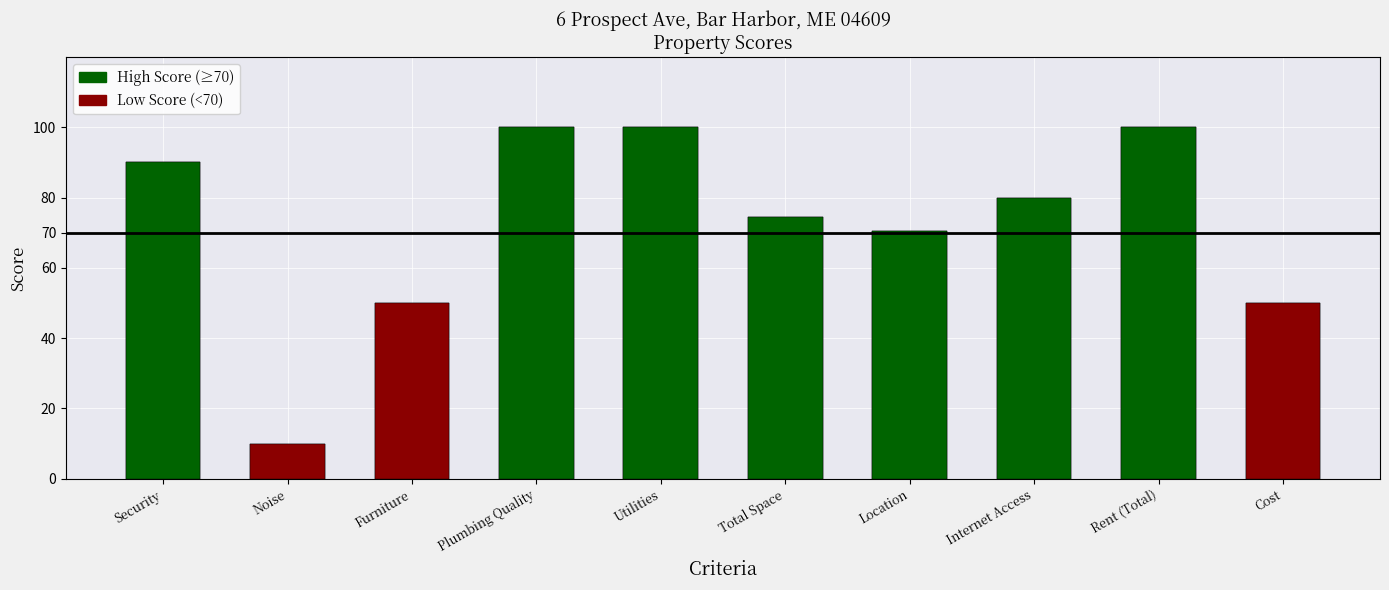

What is the minimum value shown in the chart?

10.0